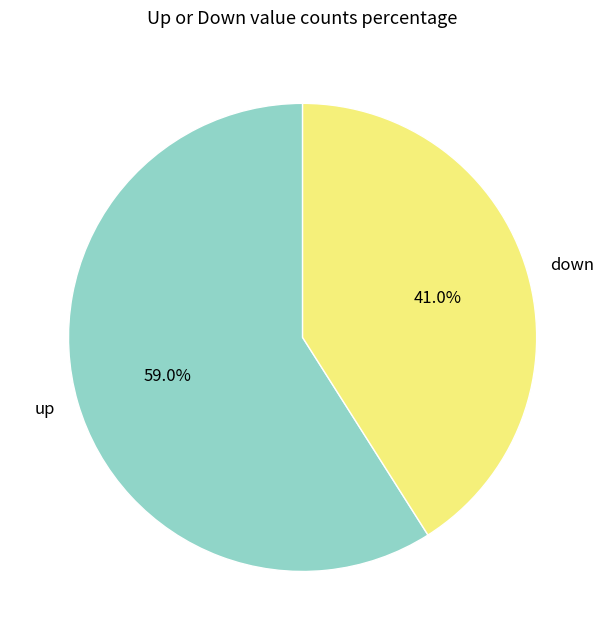

Combined, what portion of the pie is down and up?

100.0%